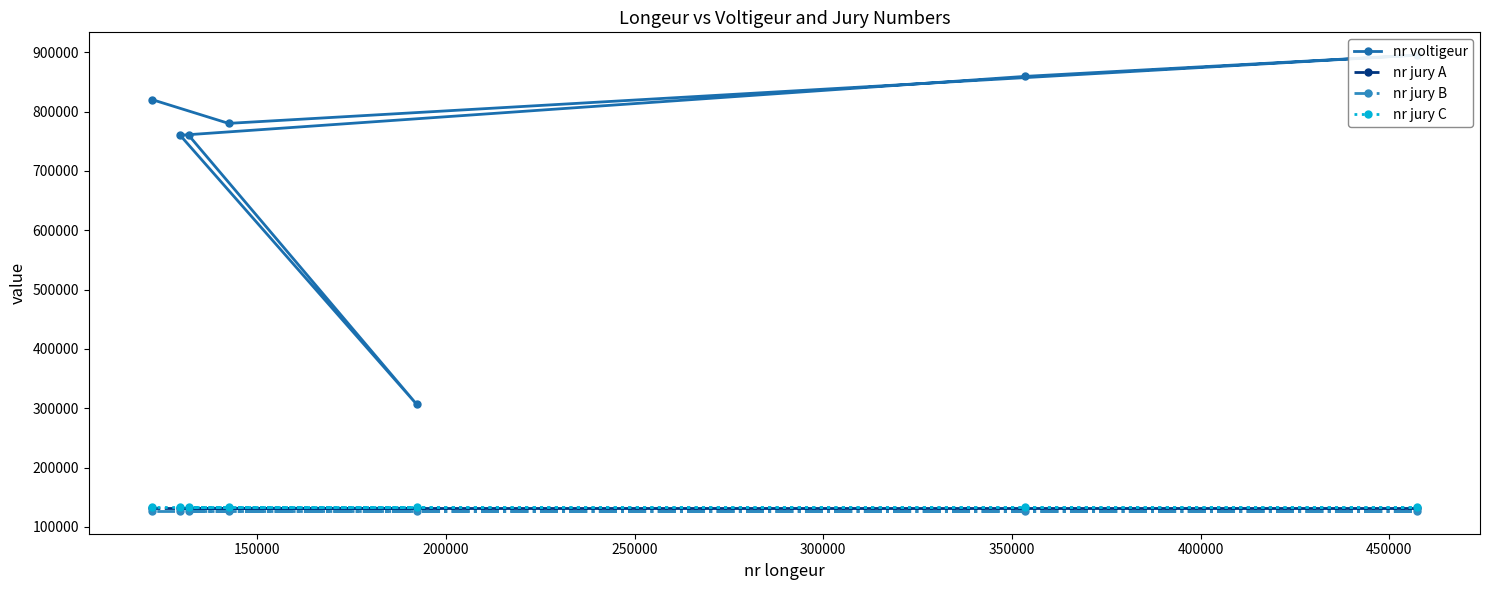

True or false: nr jury C and nr voltigeur intersect in this chart.

False